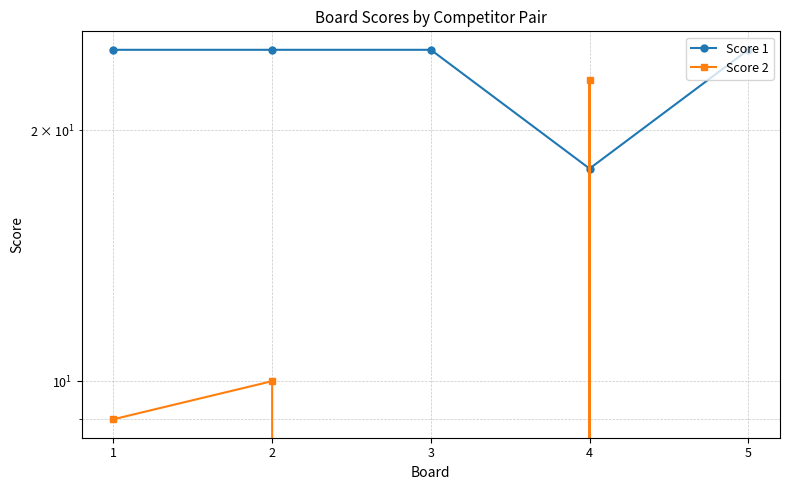

The Score 1 series shows 11 at 4. True or false?

False